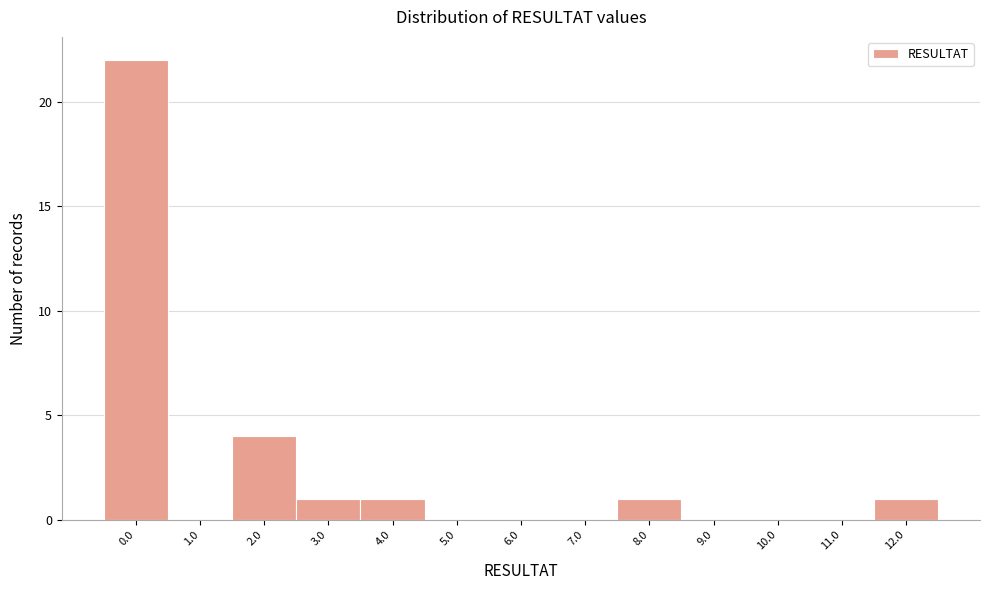

Reading left to right, extract all data points from this chart.

0.0=22	1.0=0	2.0=4	3.0=1	4.0=1	5.0=0	6.0=0	7.0=0	8.0=1	9.0=0	10.0=0	11.0=0	12.0=1